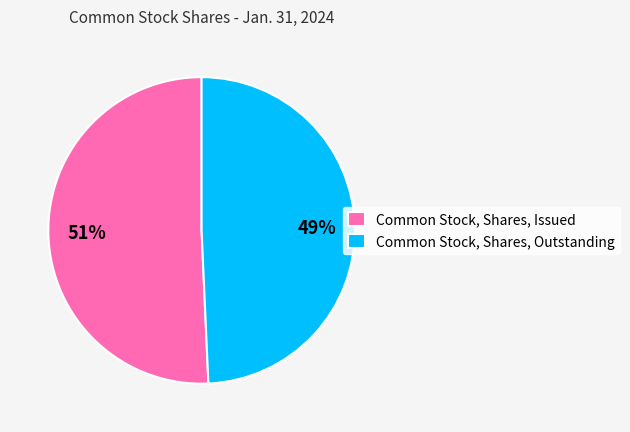

To the nearest percent, what is the combined percentage of Common Stock, Shares, Outstanding and Common Stock, Shares, Issued?

100%